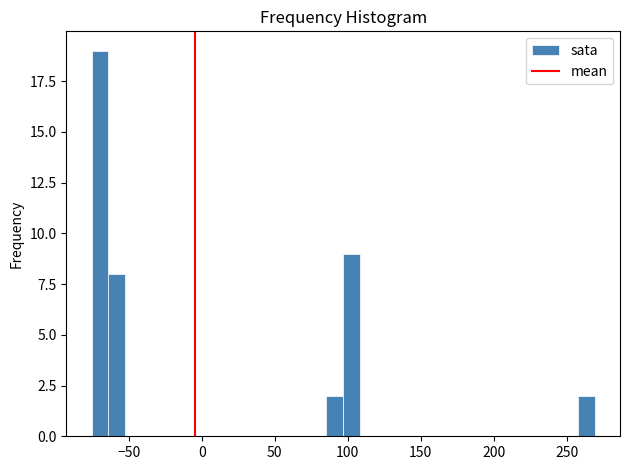

Around what value on the x-axis is the tallest bar? Give the approximate position of its centre, as read against the axis.

-70